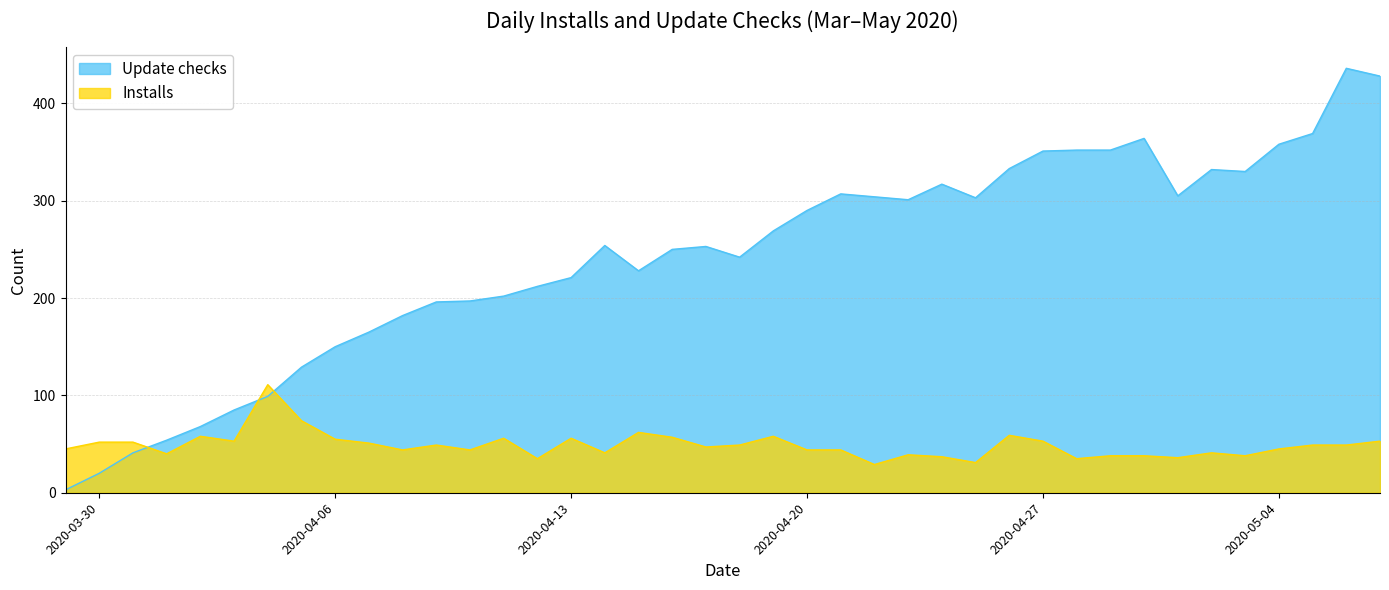

Between 2020-04-11 and 2020-04-29, which is larger?

2020-04-29